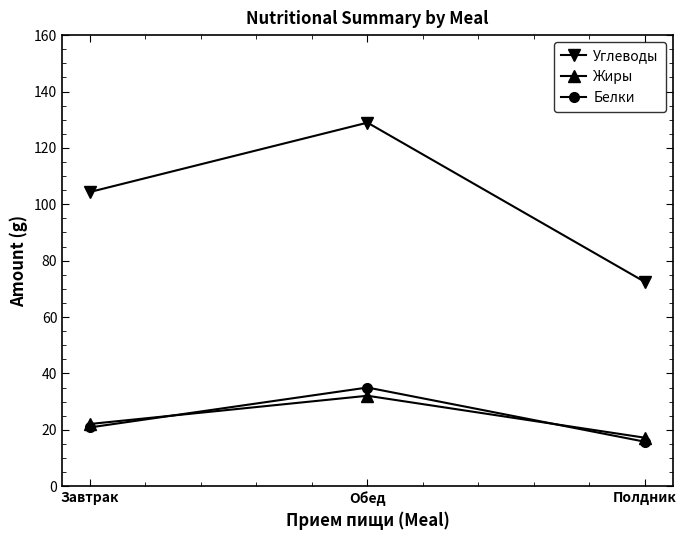

What is the lowest value of the Жиры series?

17.2